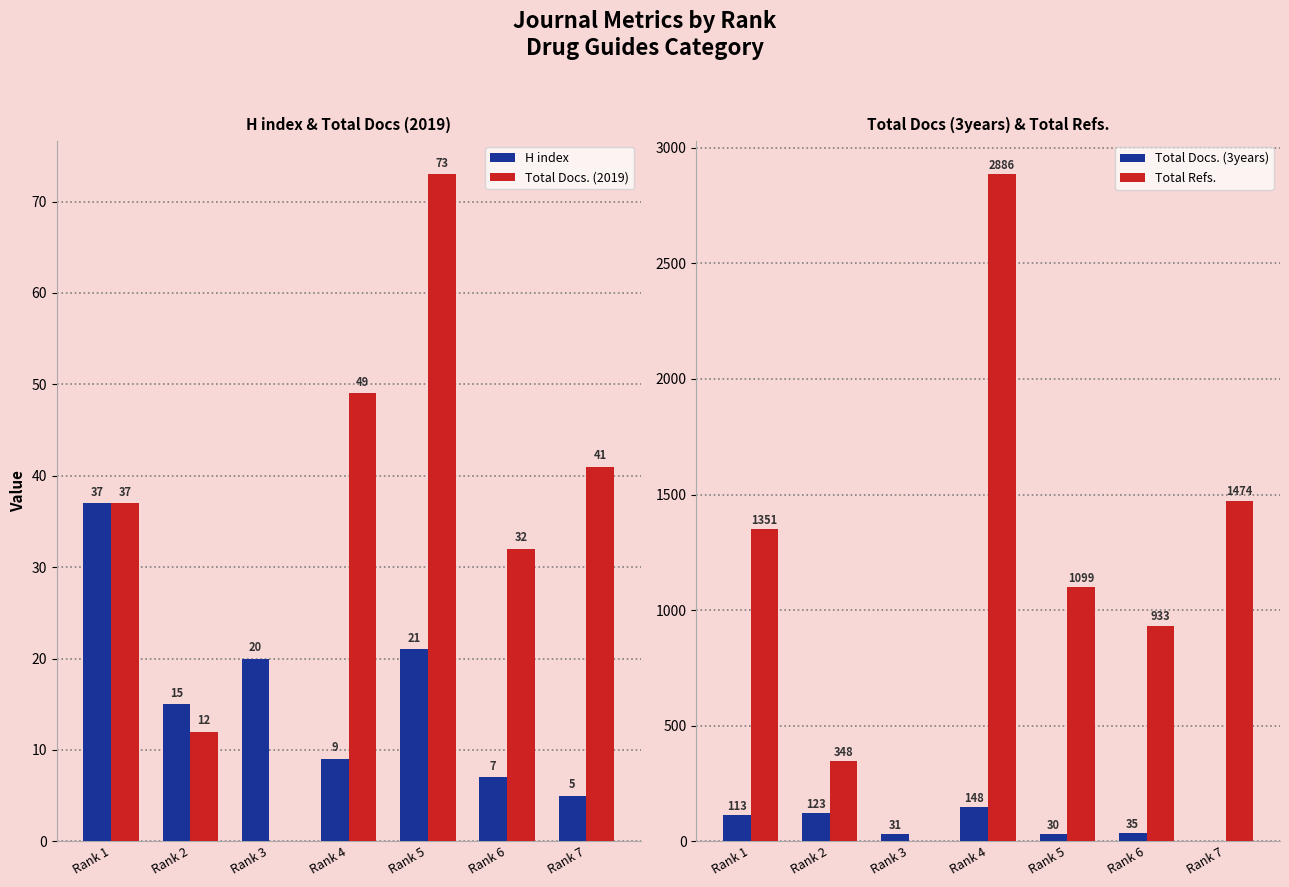

Is the value of Total Docs. (2019) at Rank 1 greater than the value of Total Docs. (3years) at Rank 7?

Yes